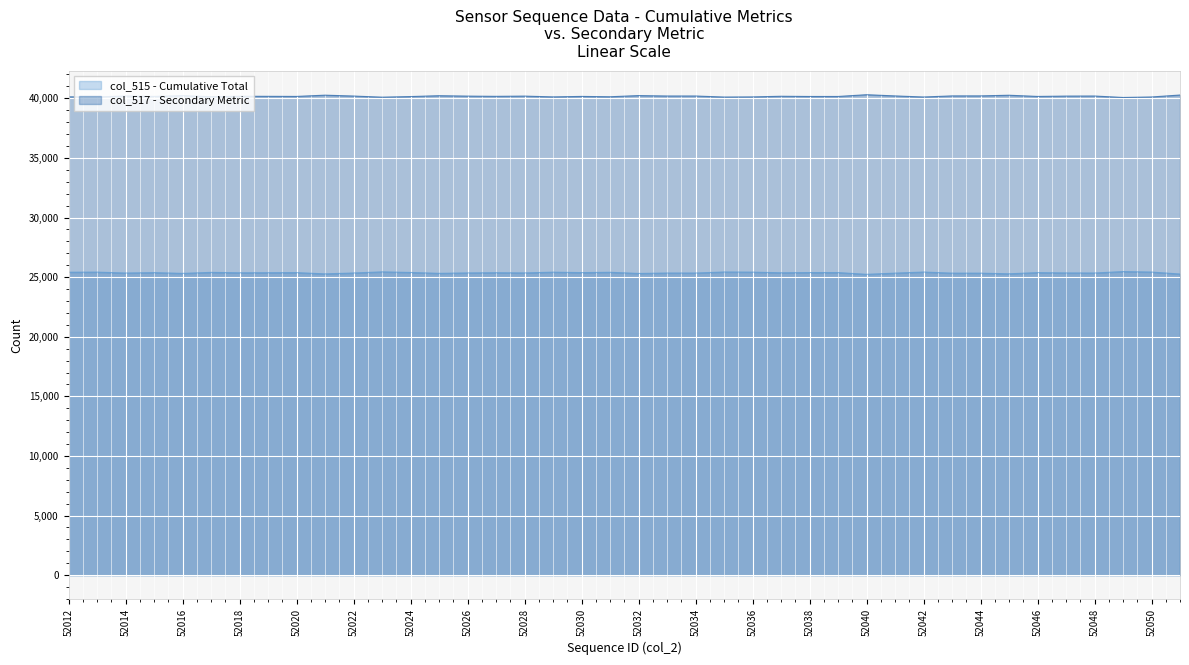

What is the highest value of the col_517 - Secondary Metric series?

40300